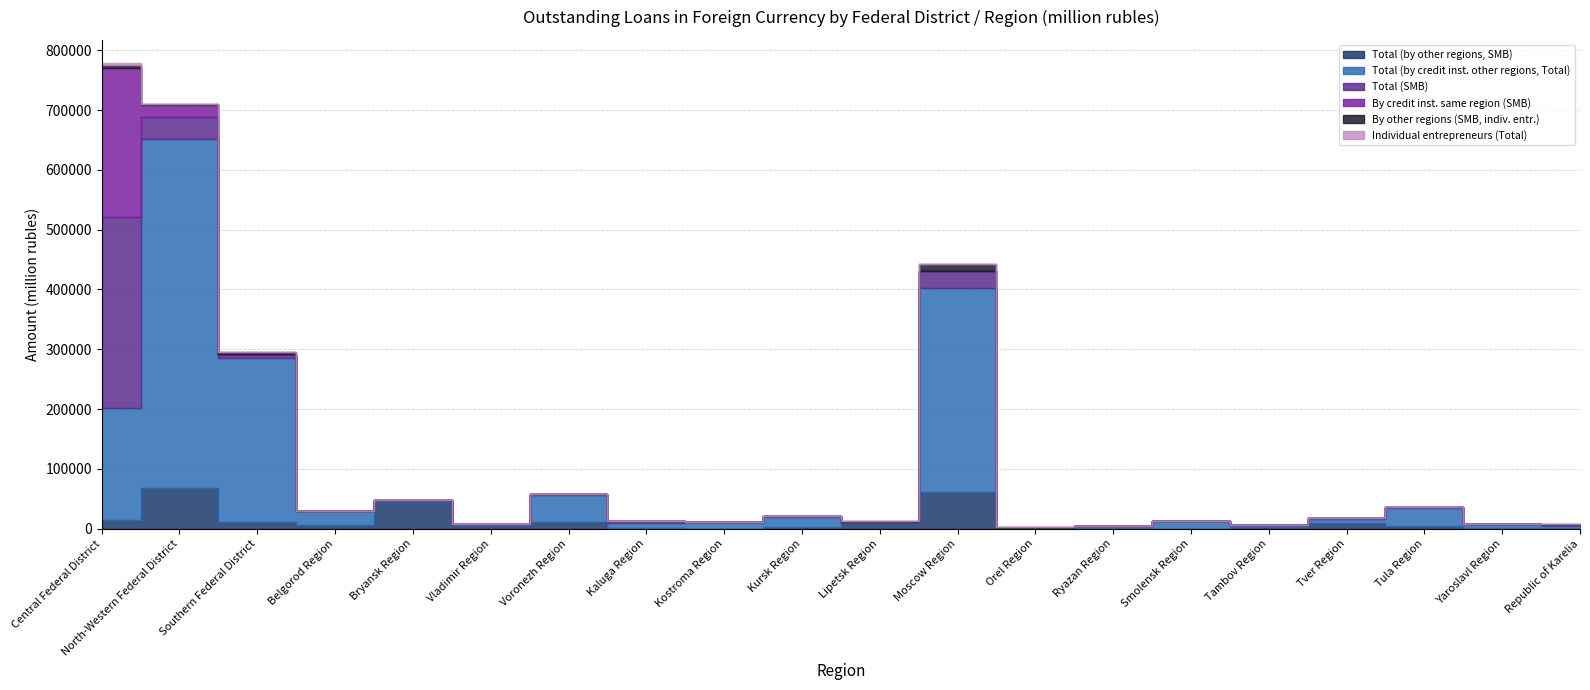

Between Moscow Region and Smolensk Region, which series saw the biggest shift?

Total (by credit inst. other regions, Total)